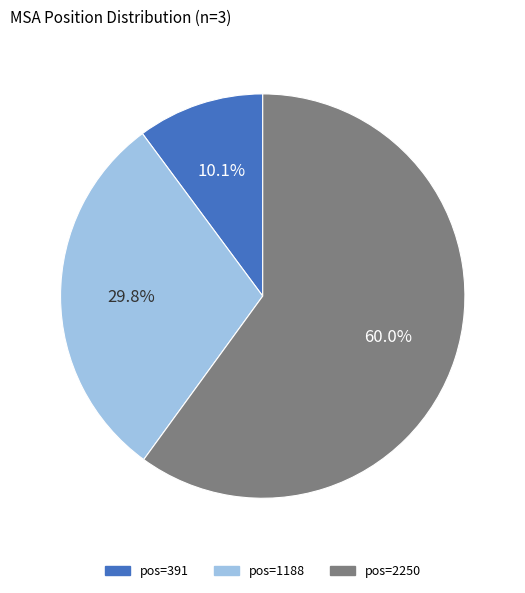

Is there any slice that represents more than half of the pie?

Yes